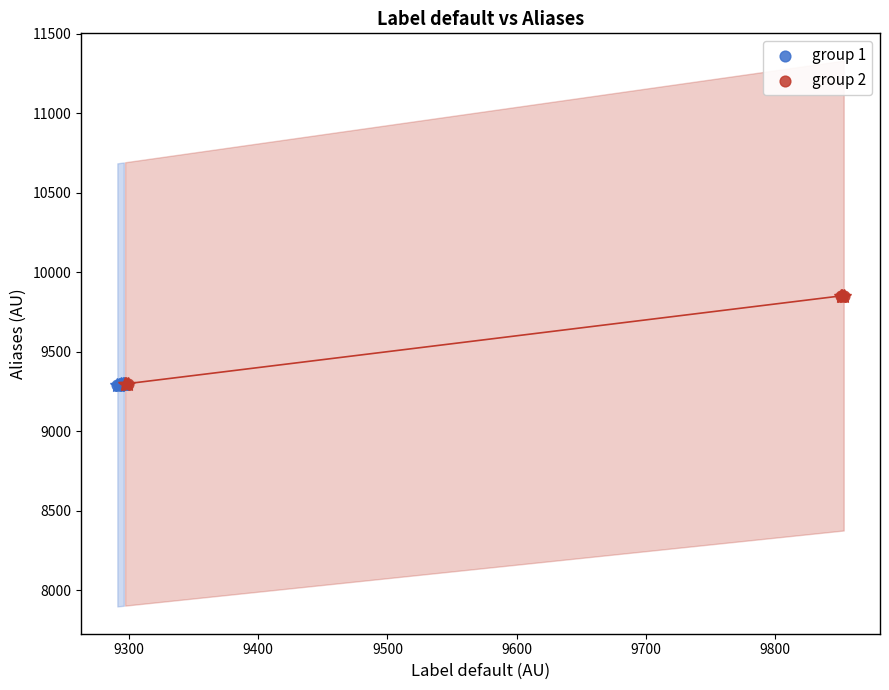

Which series has the widest spread of Y values?

group 2